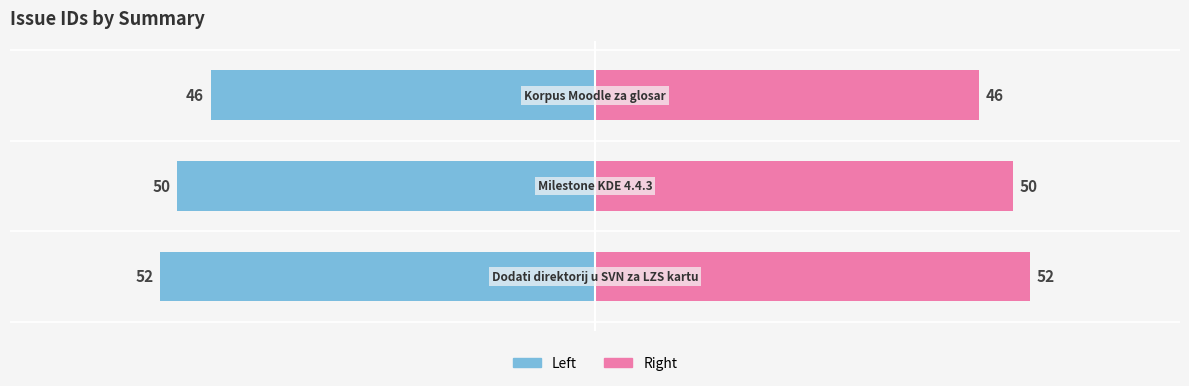

Where is id (right) nearest to the value 49?

1